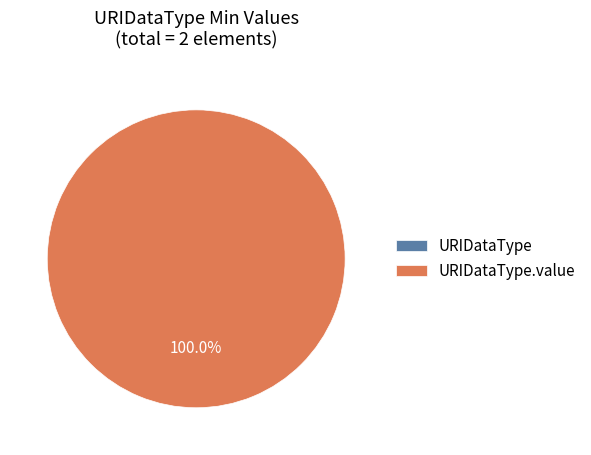

What is the largest slice in the pie chart?

URIDataType.value